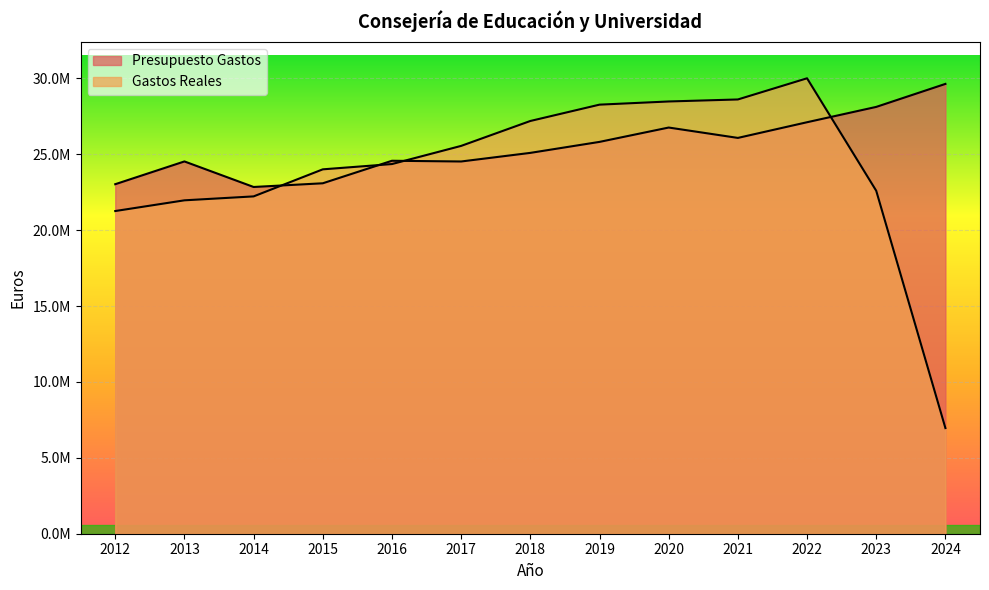

What is the difference between the second highest and second lowest values in the Presupuesto Gastos series?

5093749.0